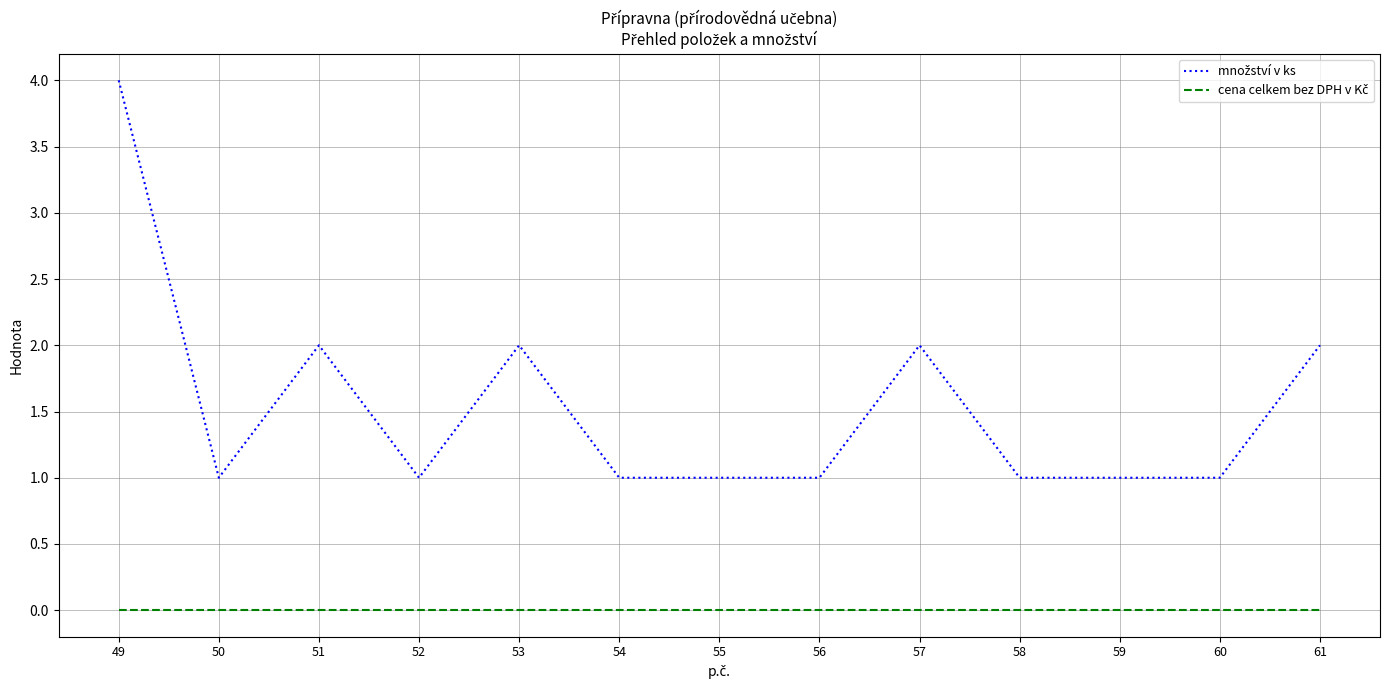

At which category is the sum across all series the highest?

49